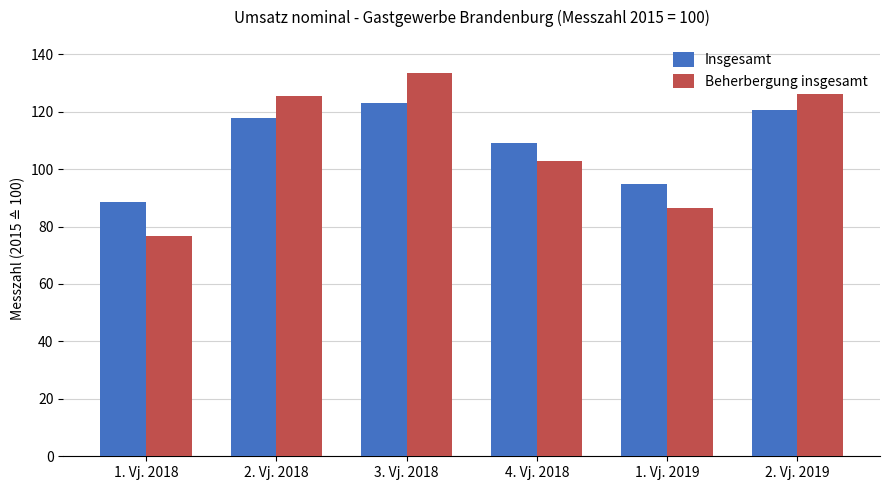

List the series in order of their peak value, highest first.

Beherbergung insgesamt, Insgesamt